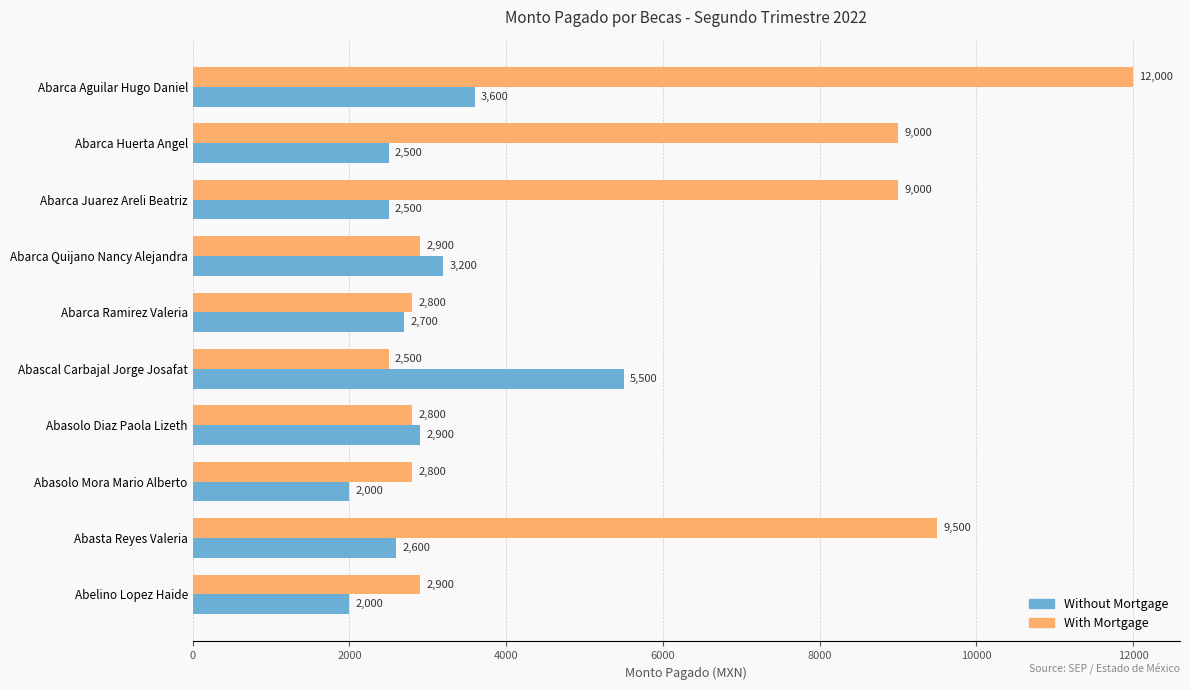

What is the approximate value of Without Mortgage at Abarca Quijano Nancy Alejandra?

3200